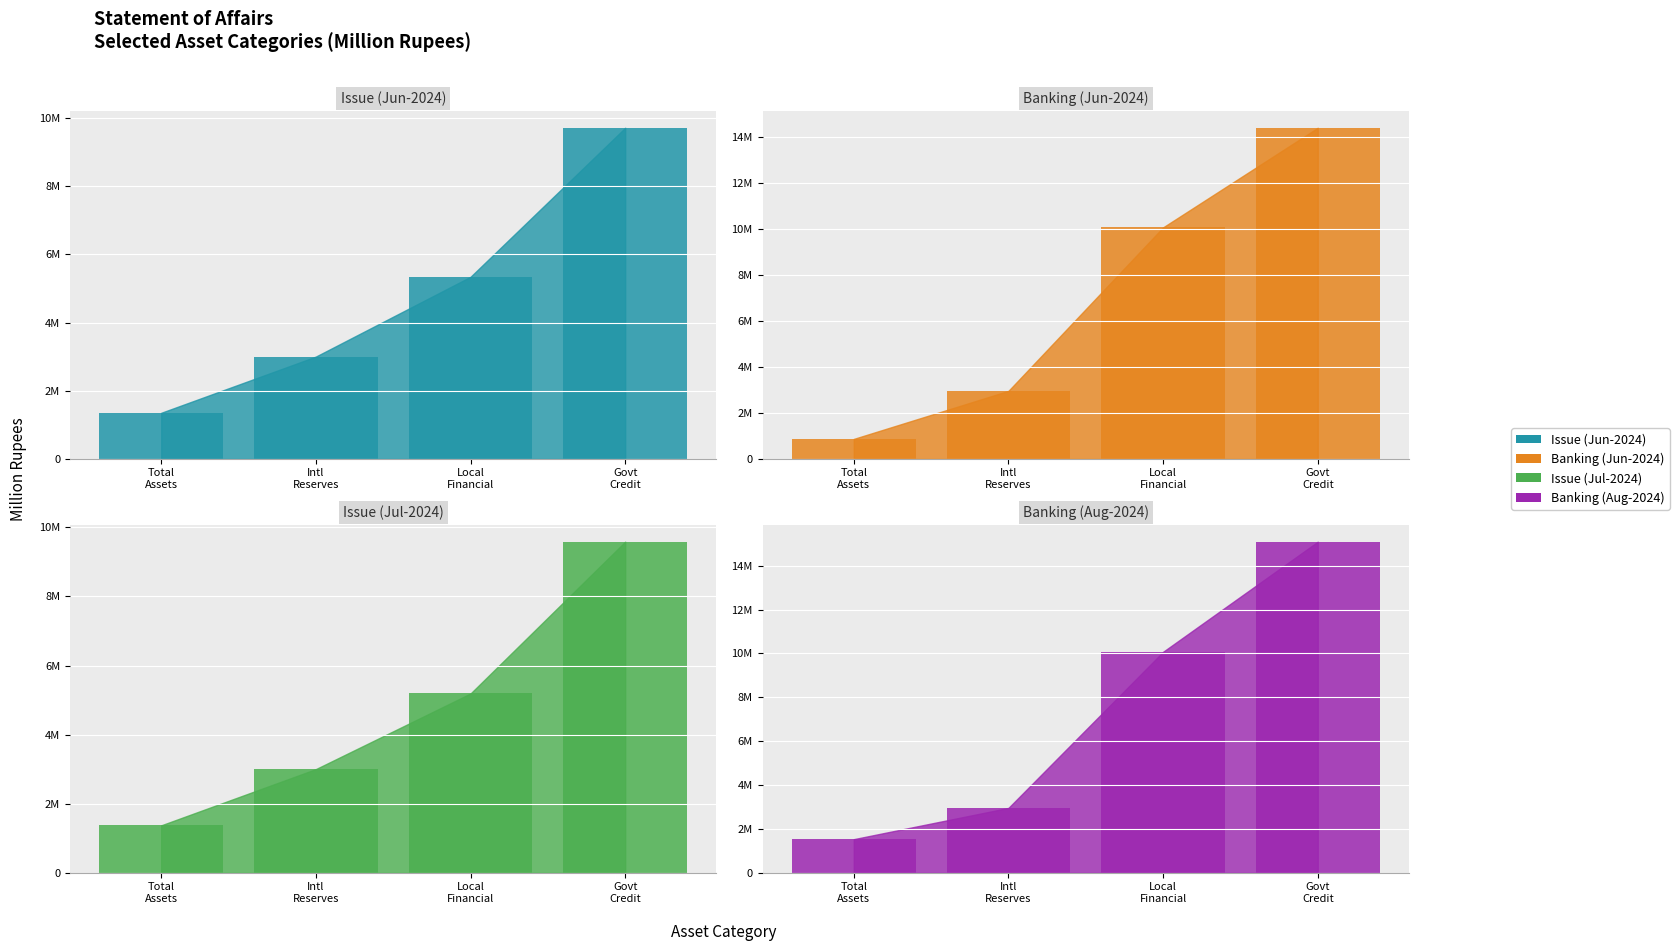

At how many categories does at least one series exceed 3390575?

2